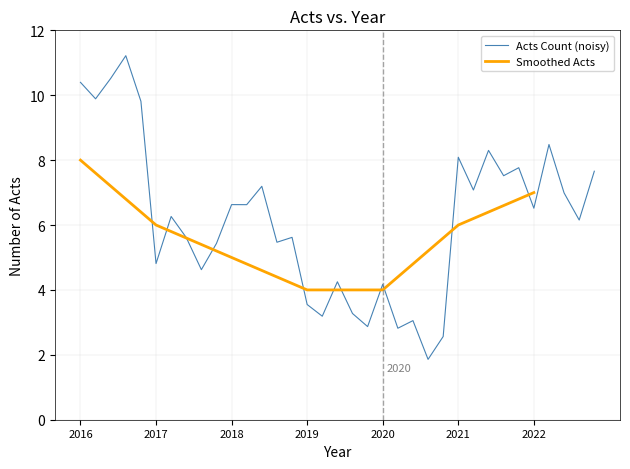

The value of Acts Count (noisy) at 2022 is 6.5. True or false?

True